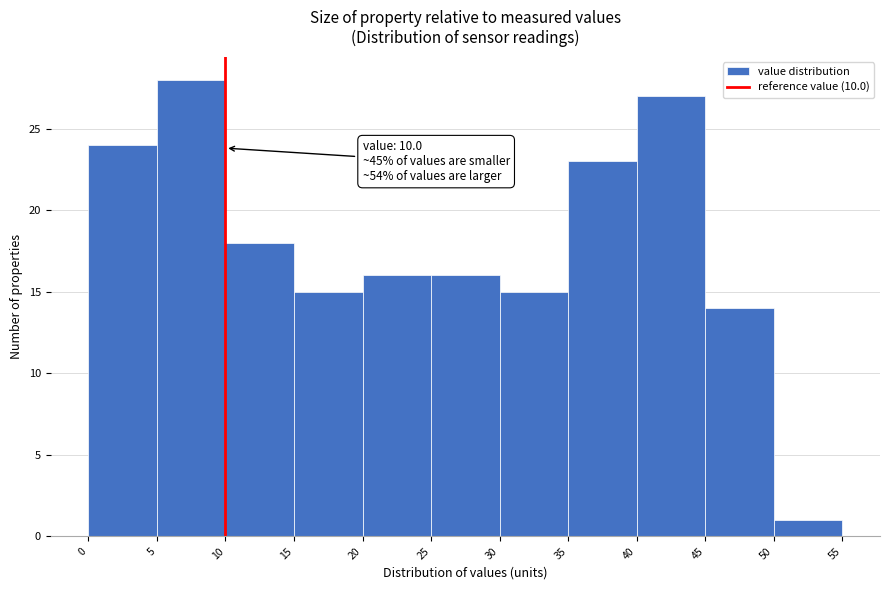

Over which range of the x-axis is the bar tallest?

5 to 10